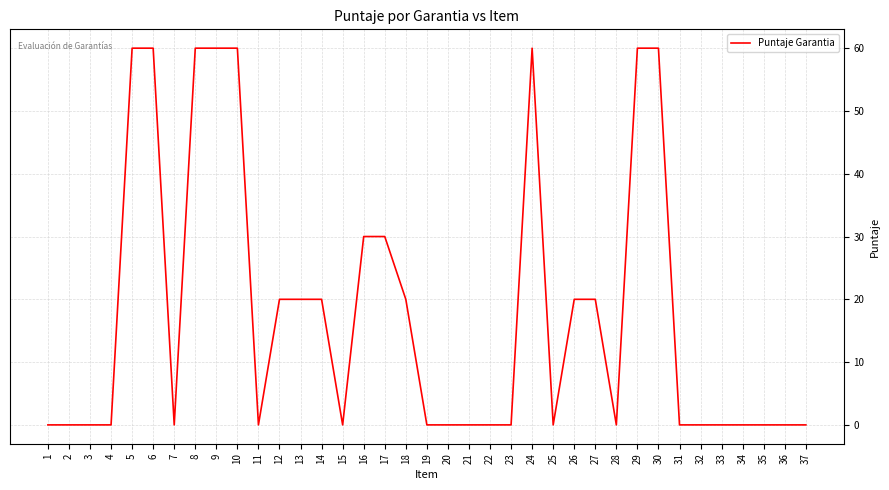

Approximately how many times larger is the value at 6 compared to 12?

3.0